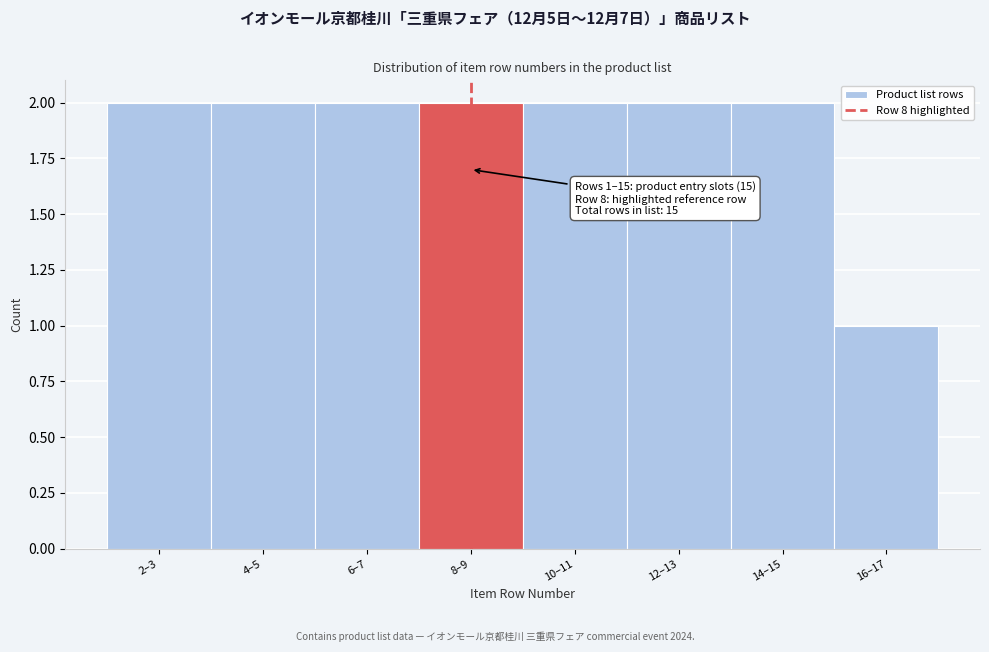

Reading left to right, transcribe all the data shown in this chart.

2–3=2	4–5=2	6–7=2	8–9=2	10–11=2	12–13=2	14–15=2	16–17=1